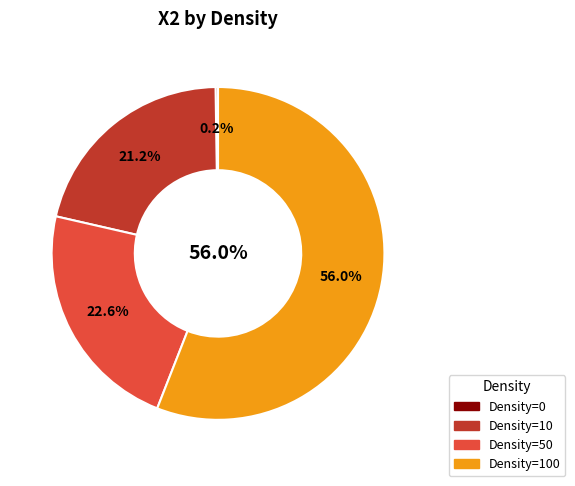

Do 10 and Colony together represent more than half of the pie?

No